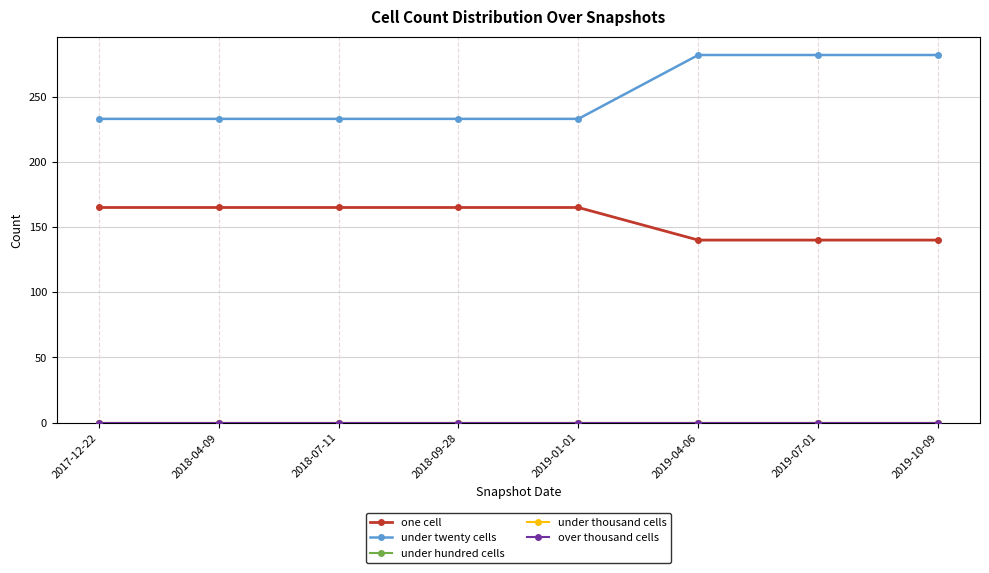

How many lines are shown in the chart?

5